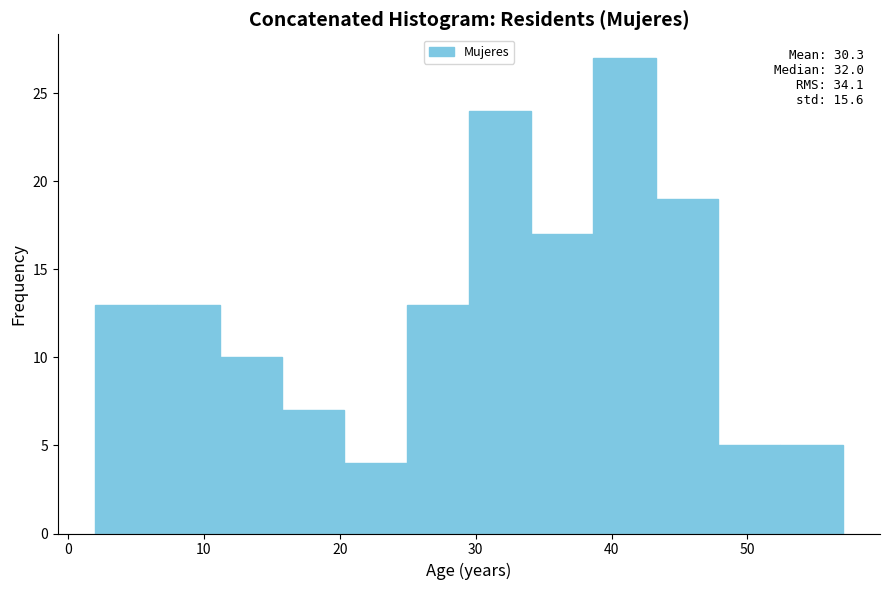

Which range on the x-axis has the tallest bar?

39 to 43